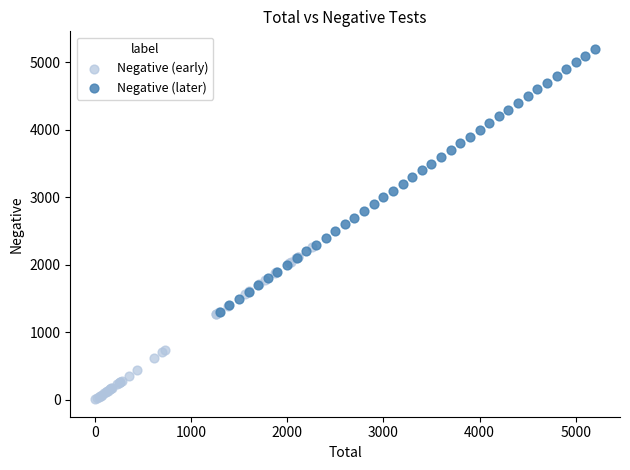

Which series contains the highest Y value?

Negative (later)